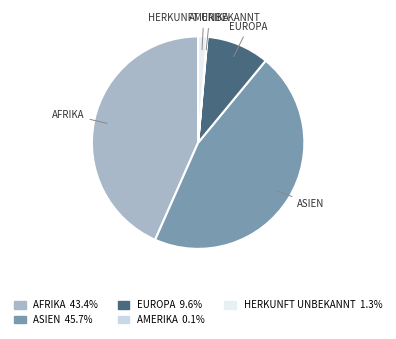

Is there a majority slice in this chart?

No